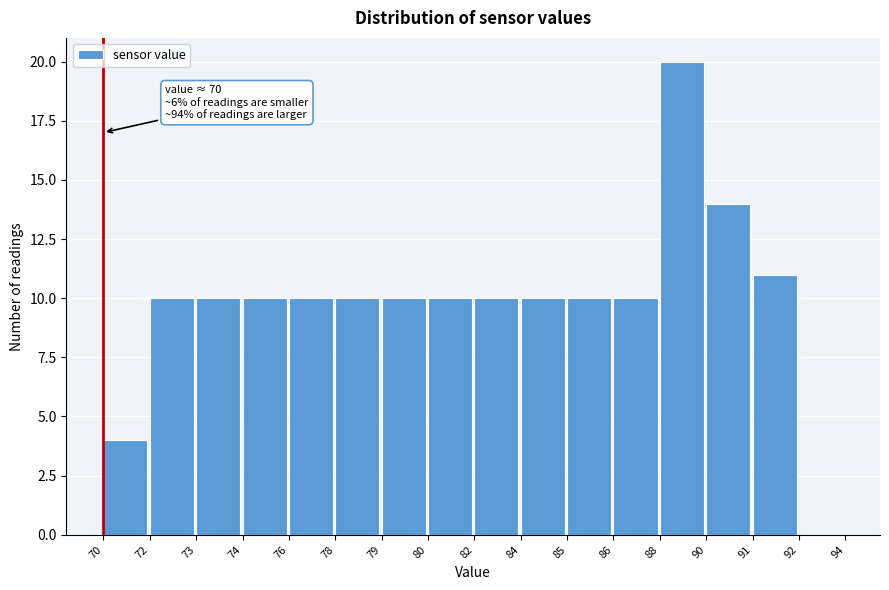

Reading left to right, extract all data points from this chart.

70=4	72=10	73=10	74=10	76=10	78=10	79=10	80=10	82=10	84=10	85=10	86=10	88=20	90=14	91=11	92=0